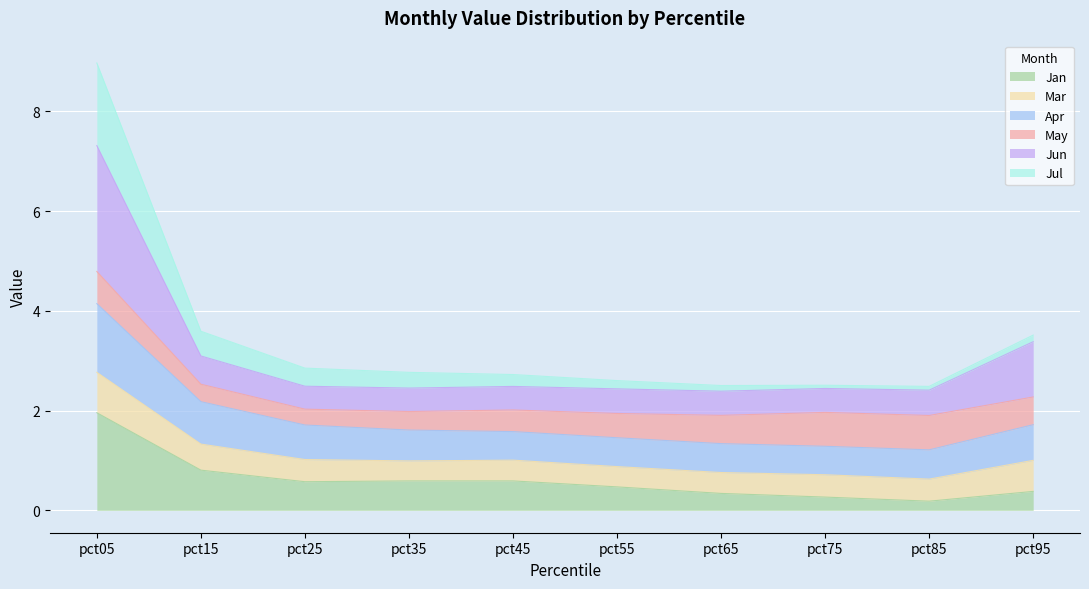

True or false: Jan has more than 2 points higher than both neighbors.

False